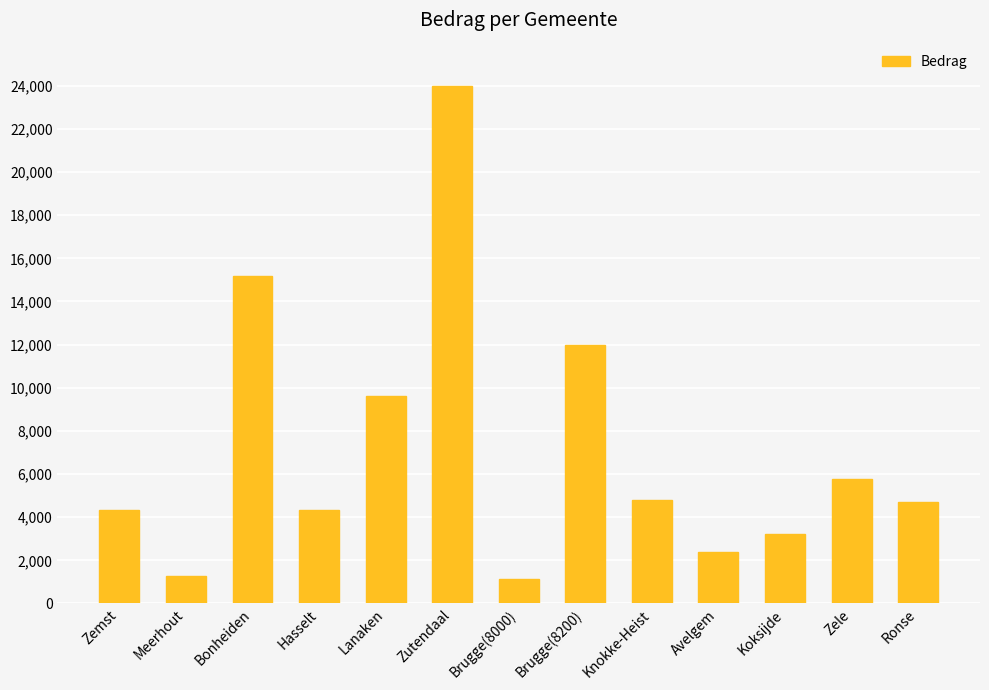

Approximately how many times larger is the value at Koksijde compared to Zele?

0.6